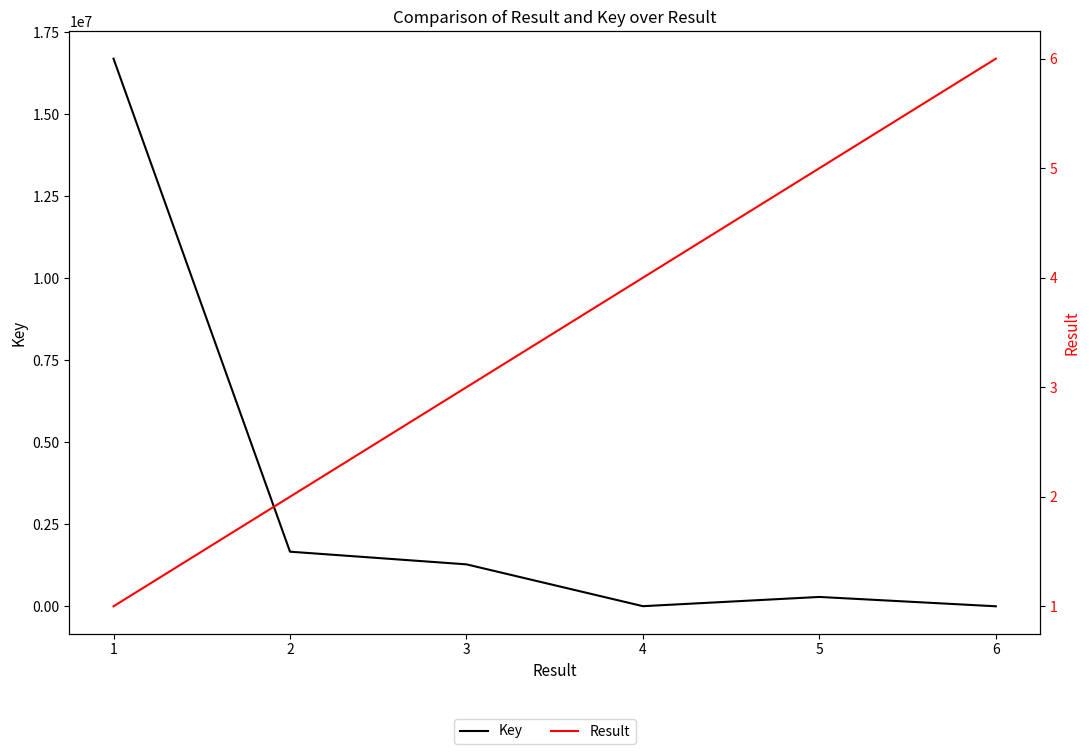

Count the Result values in the range 2 to 5.

4